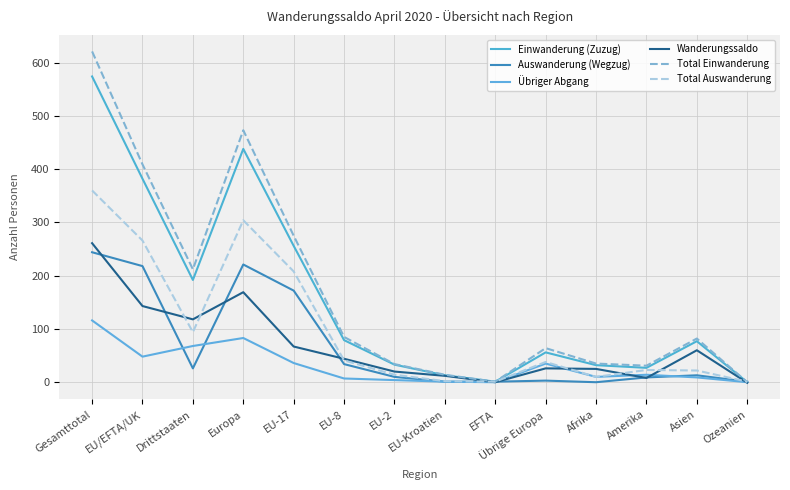

Reading left to right, list all the values displayed in this chart.

Einwanderung (Zuzug): 574	382	192	438	256	79	33	13	1	56	32	27	77	0
Auswanderung (Wegzug): 244	218	26	221	172	34	10	1	1	3	0	9	13	1
Übriger Abgang: 116	48	68	83	36	7	4	1	0	35	10	14	9	0
Wanderungssaldo: 261	143	118	169	67	44	20	12	0	26	25	8	60	-1
Total Einwanderung: 621	409	212	473	275	85	34	14	1	64	35	31	82	0
Total Auswanderung: 360	266	94	304	208	41	14	2	1	38	10	23	22	1